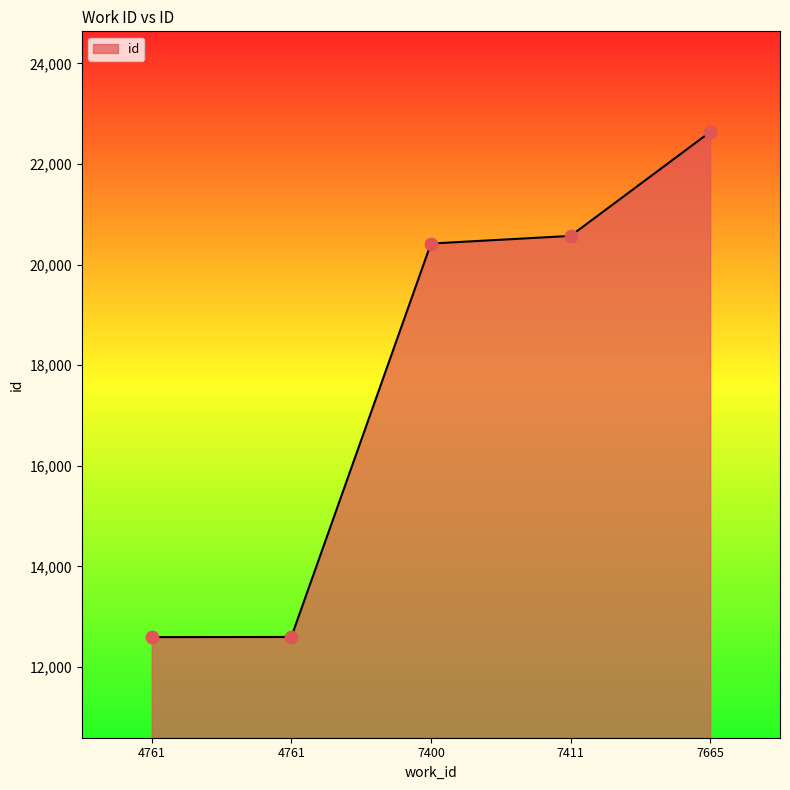

What is the change in value from 4761 to 7411?

+7976